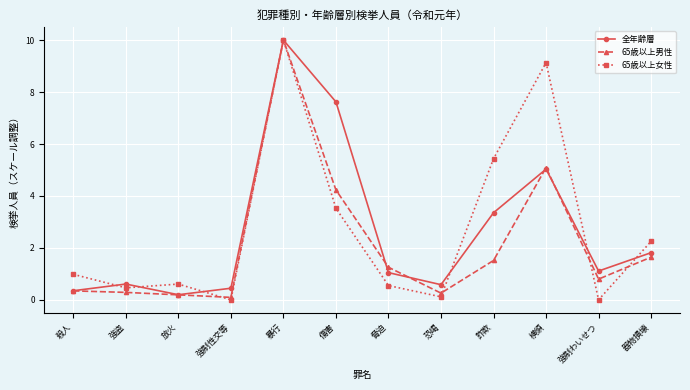

At which category does the chart reach its peak across all series?

暴行